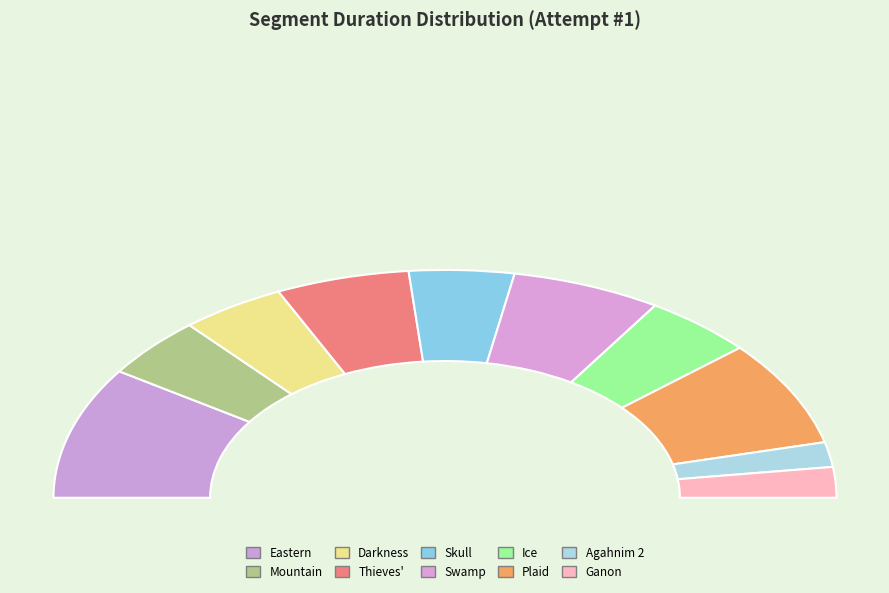

To the nearest percent, what is the combined percentage of Eastern and Mountain?

27%